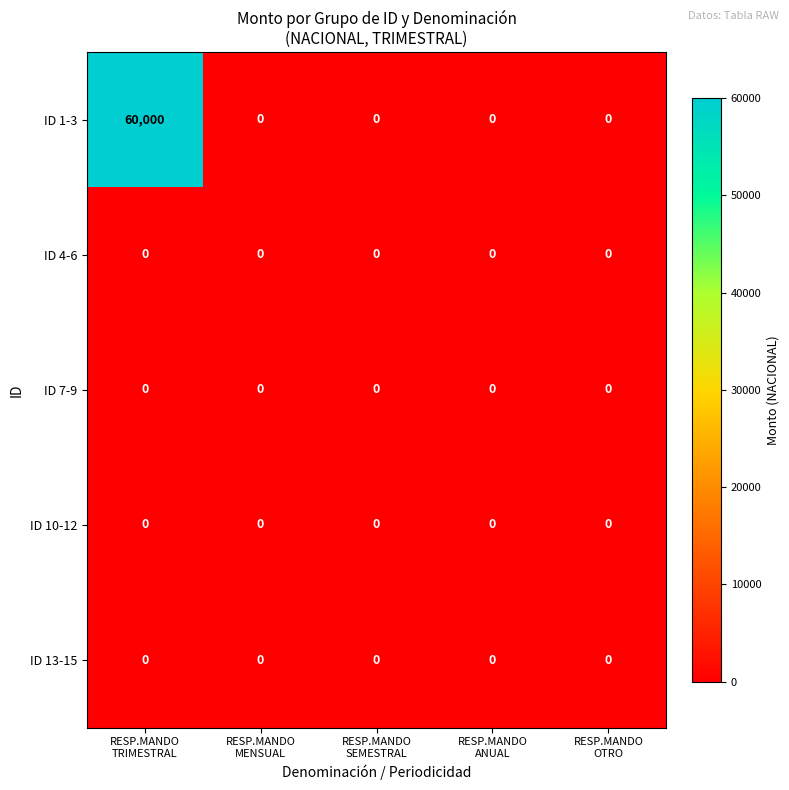

At which category is the sum across all series the highest?

RESP.MANDO
TRIMESTRAL